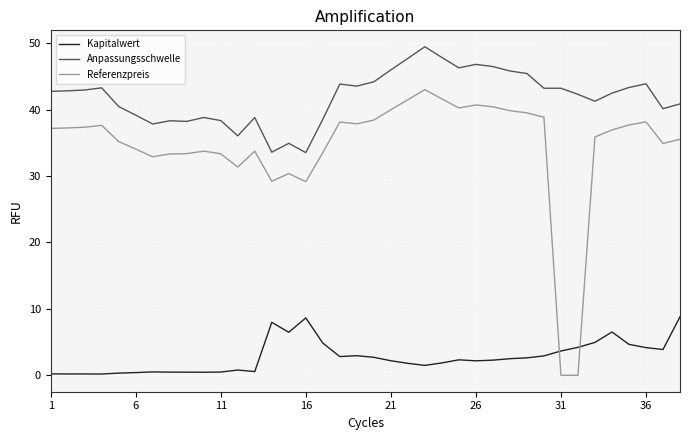

Which series has the largest range (max minus min)?

Referenzpreis